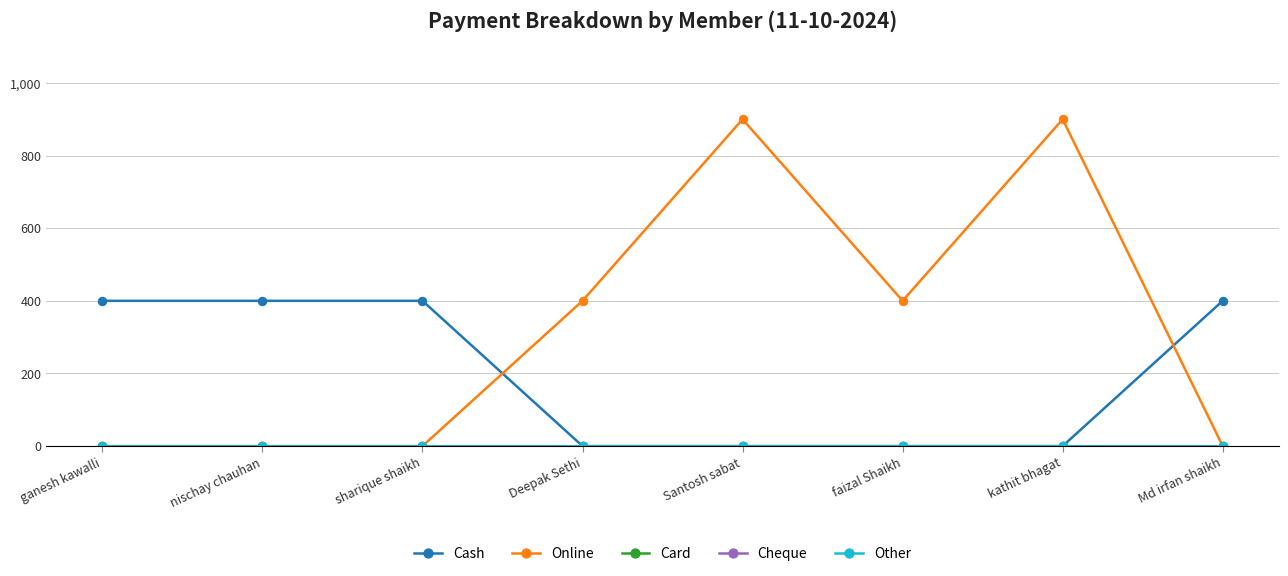

Rank the categories by Online value from lowest to highest.

ganesh kawalli, nischay chauhan, sharique shaikh, Md irfan shaikh, Deepak Sethi, faizal Shaikh, Santosh sabat, kathit bhagat